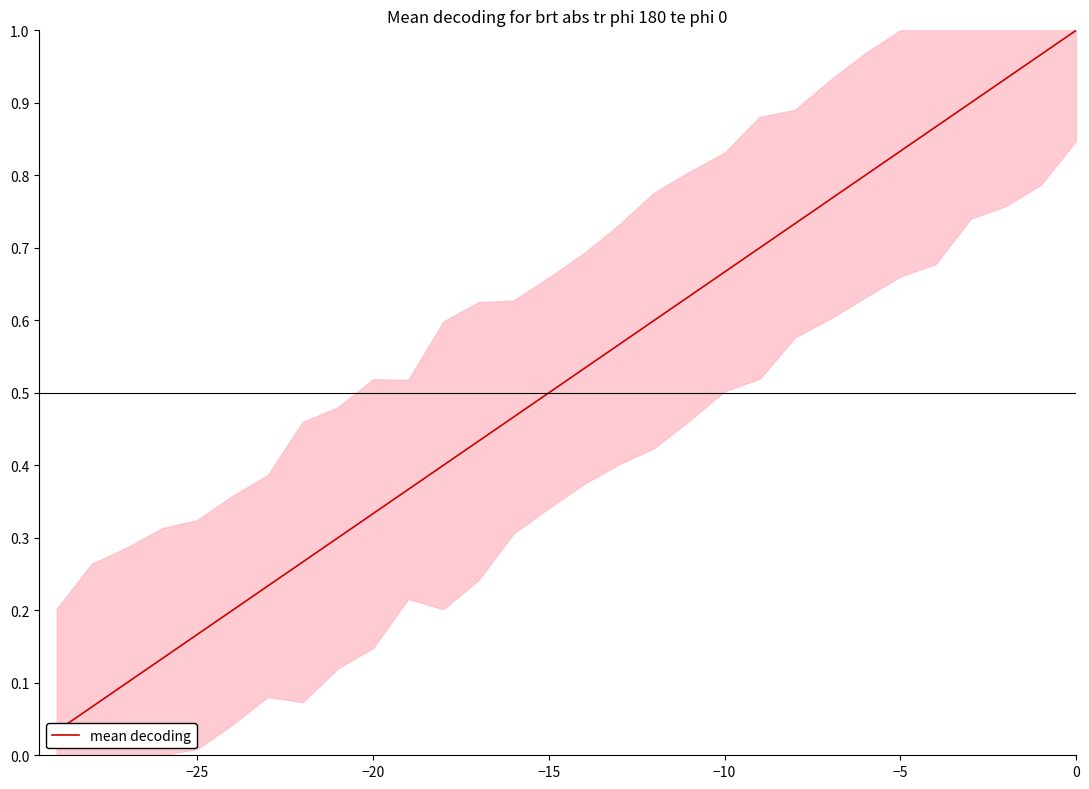

Reading left to right, transcribe all the data shown in this chart.

0.0	0.1	0.1	0.1	0.2	0.2	0.2	0.3	0.3	0.3	0.4	0.4	0.4	0.5	0.5	0.5	0.6	0.6	0.6	0.7	0.7	0.7	0.8	0.8	0.8	0.9	0.9	0.9	1.0	1.0